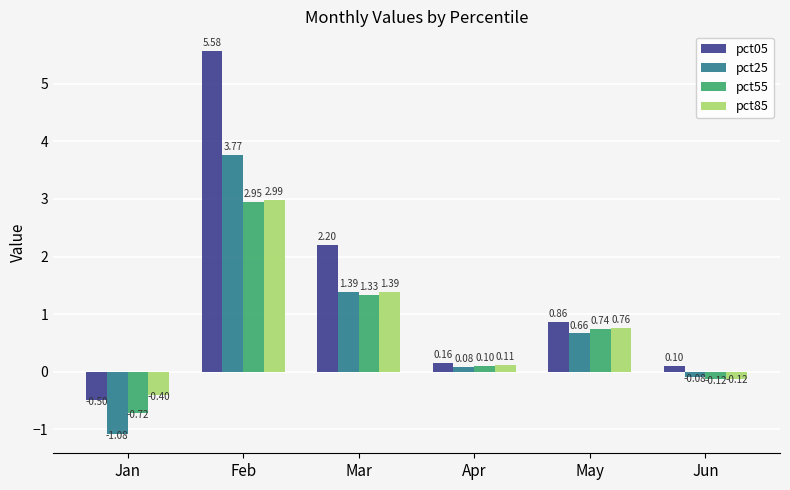

Which series has the widest spread of values?

pct05